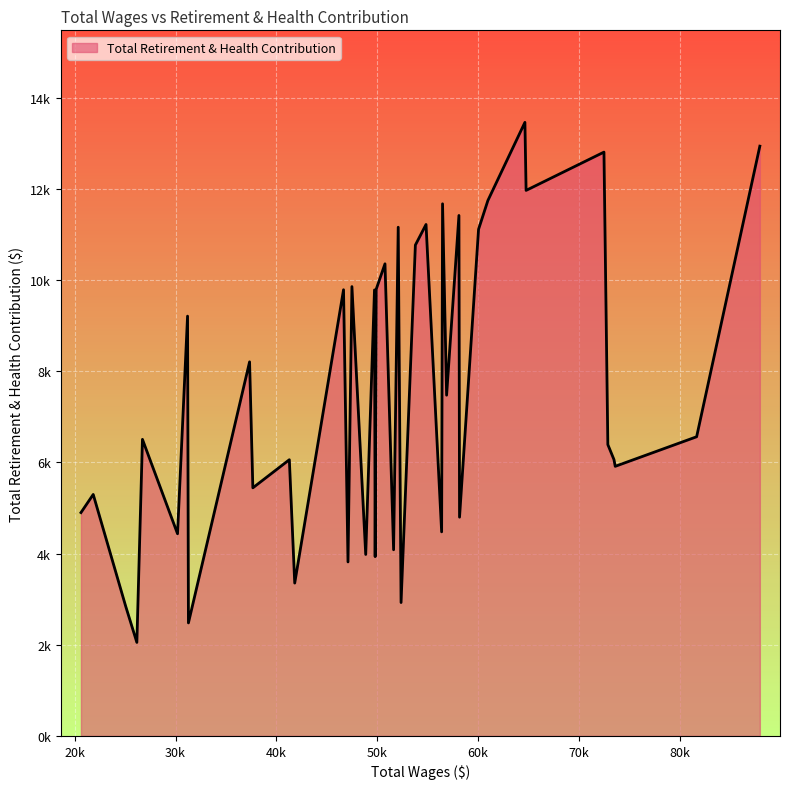

List the labels in order of value, smallest first.

36, 32, 37, 17, 28, 26, 22, 24, 19, 34, 14, 10, 39, 38, 30, 2, 29, 3, 4, 35, 1, 12, 31, 33, 23, 27, 21, 25, 20, 16, 9, 18, 15, 11, 13, 8, 6, 5, 0, 7